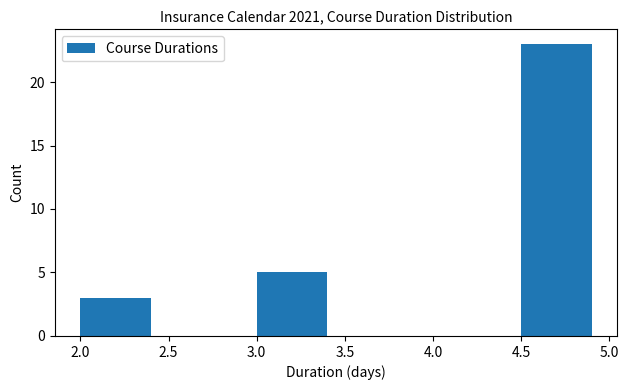

Reading left to right, transcribe this chart: for each bar, give the range it covers on the x-axis and its height. The values are not printed on the chart, so give them approximately, as read against the axis.

2.0 to 2.5: 3
2.5 to 3.0: 0
3.0 to 3.5: 5
3.5 to 4.0: 0
4.0 to 4.5: 0
4.5 to 5.0: 23